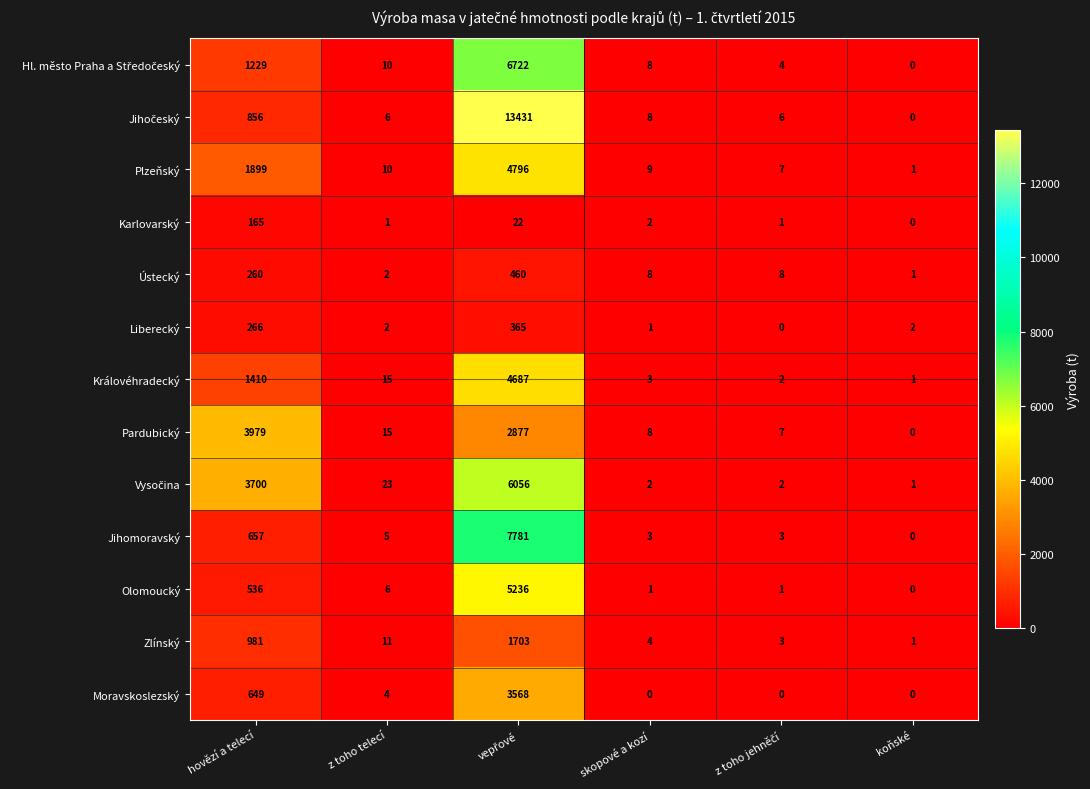

Where is Plzeňský nearest to the value 2398?

hovězí a telecí